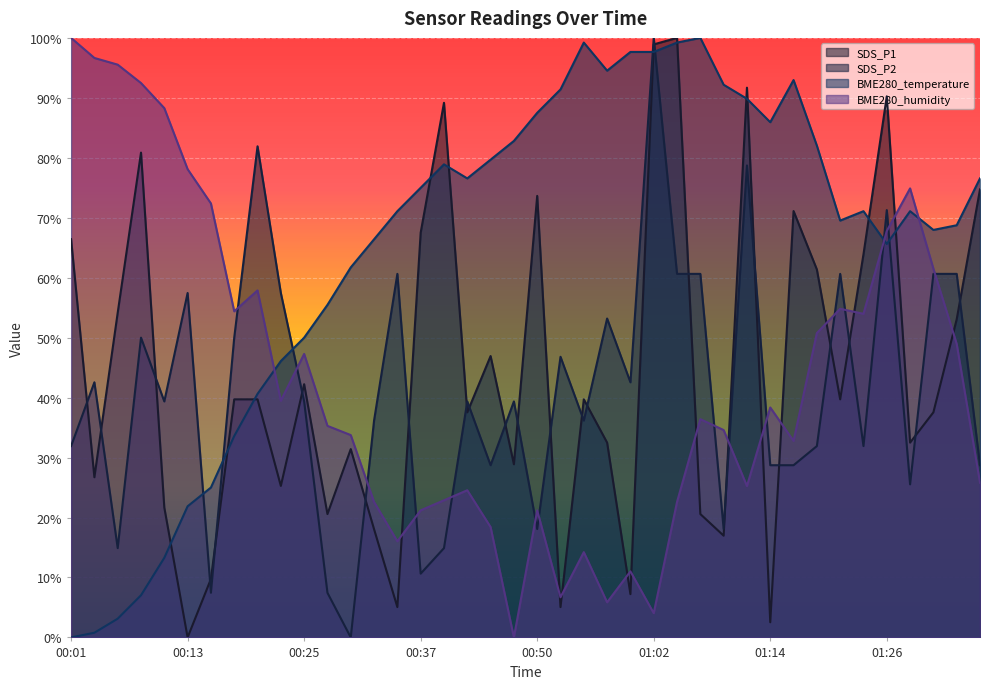

What is the difference between the highest and lowest values at 01:09?

0.8